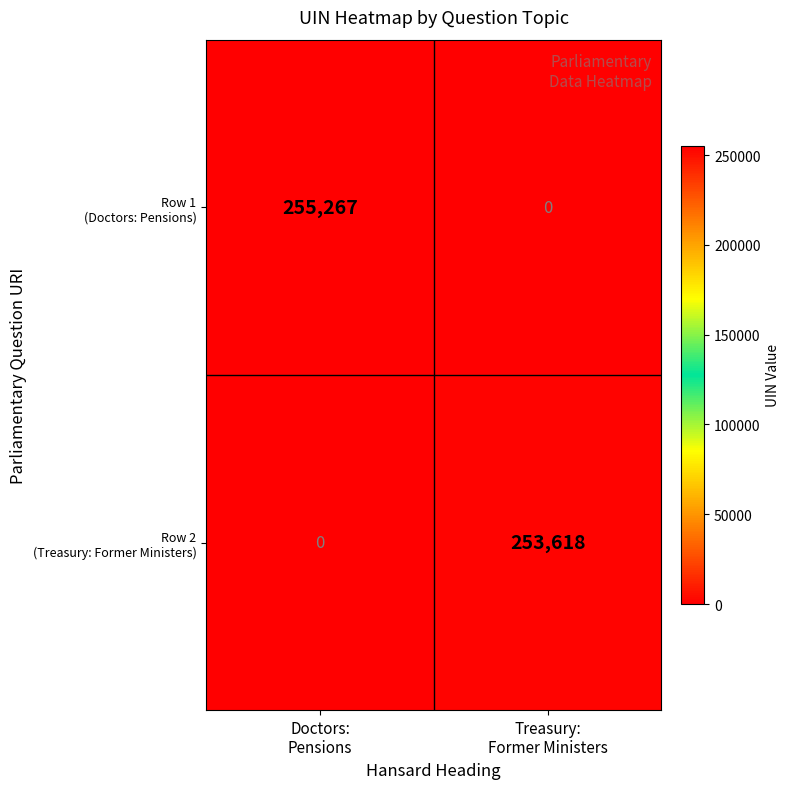

What is the greatest value displayed?

255267